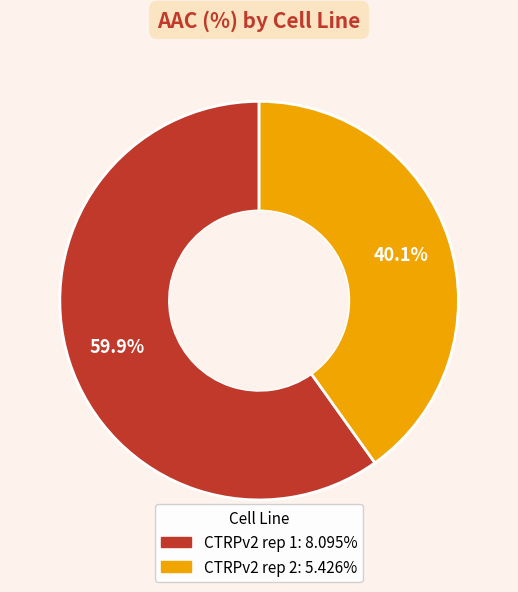

Do CTRPv2 rep 1 and CTRPv2 rep 2 together represent more than half of the pie?

Yes